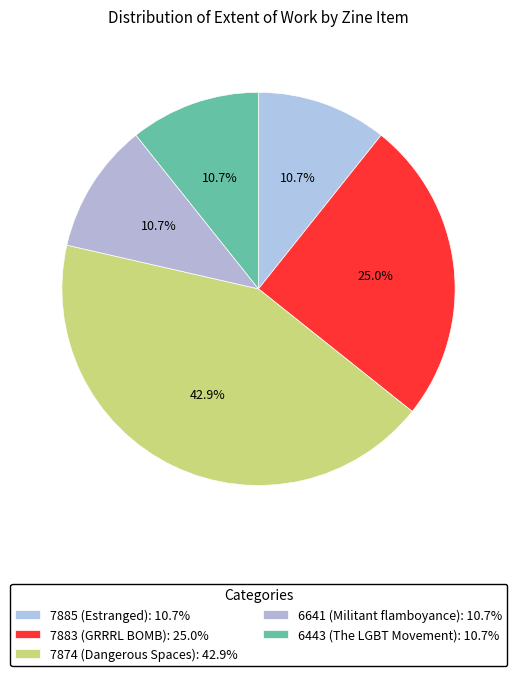

To the nearest percent, what is the average slice percentage?

20%